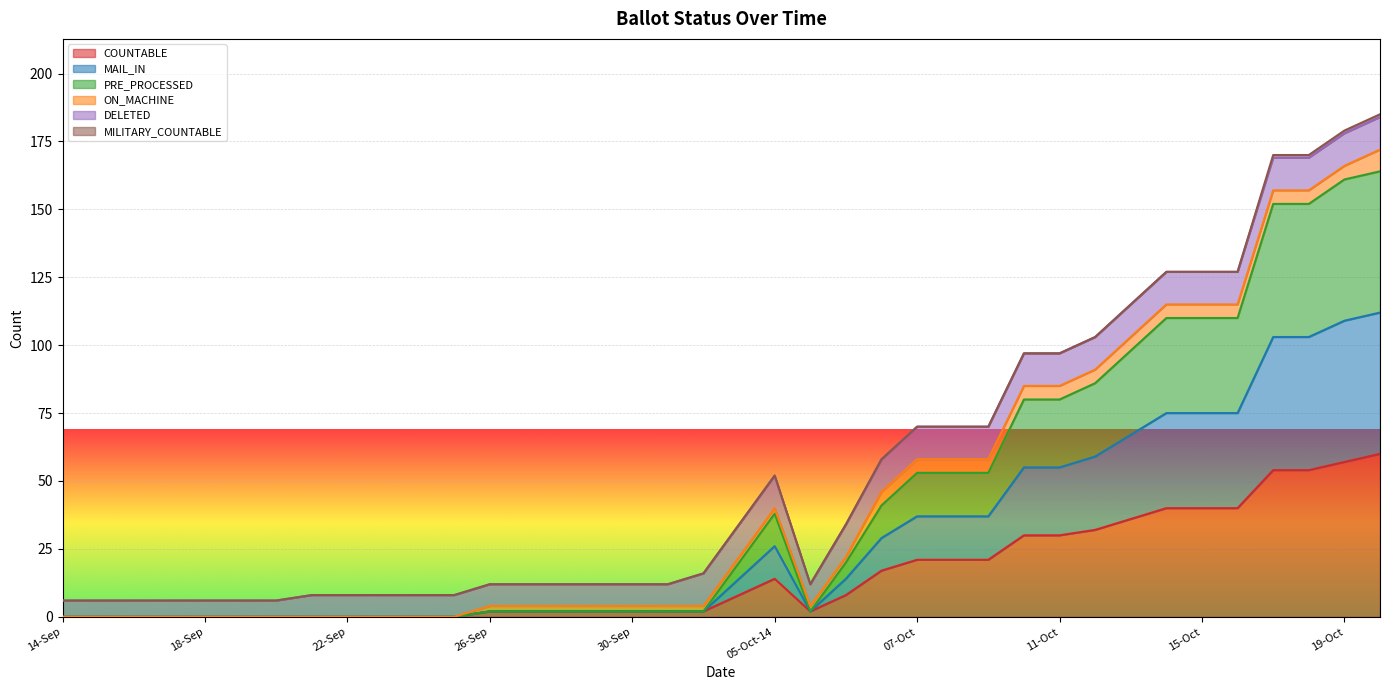

Which category has the highest value in the COUNTABLE series?

20-Oct